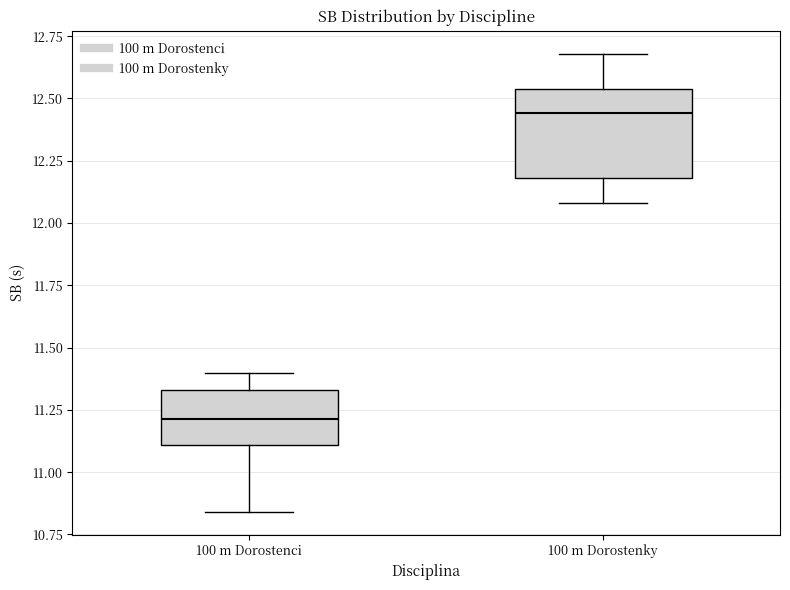

Where does the upper whisker of the box for 100 m Dorostenky end on the y-axis? The values are not printed on the chart, so give them approximately, as read against the axis.

12.70